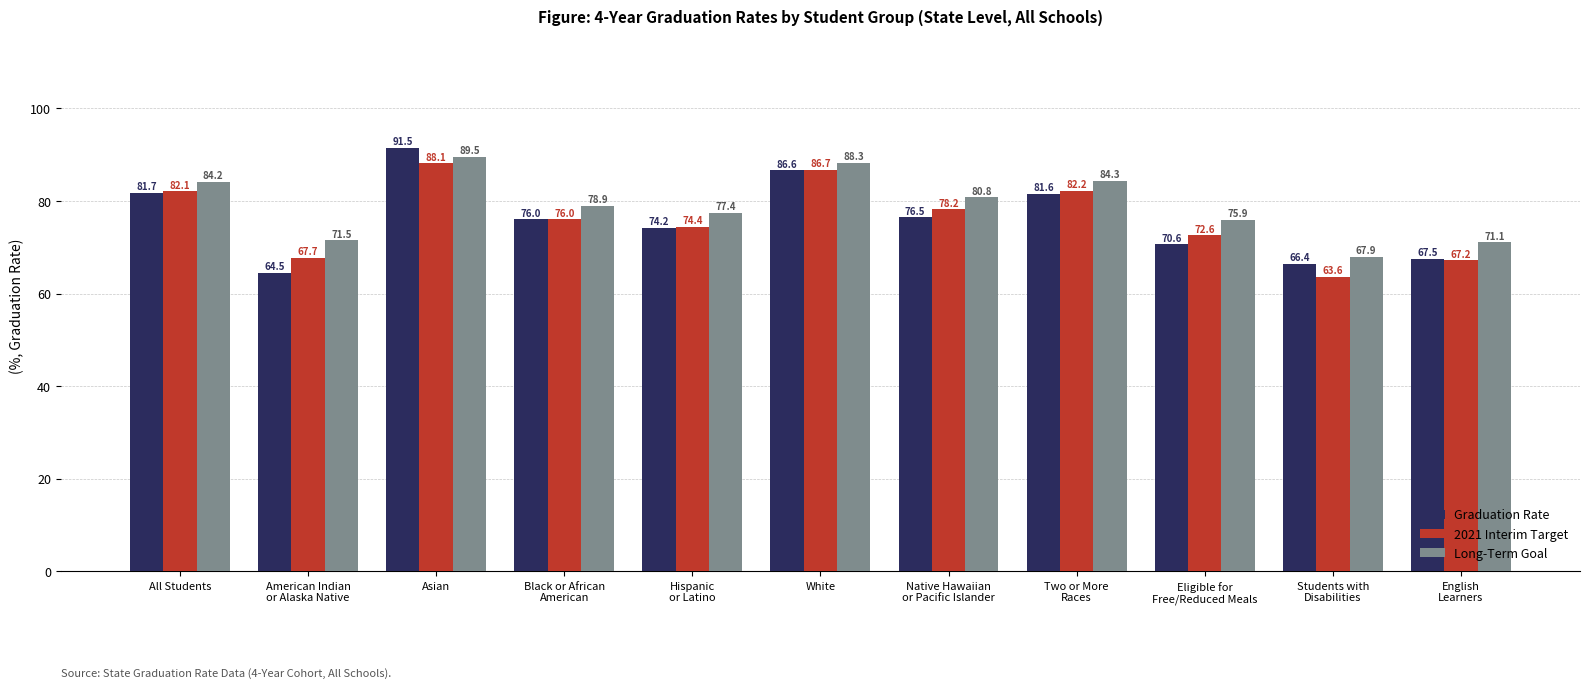

At how many categories does at least one series exceed 79?

5